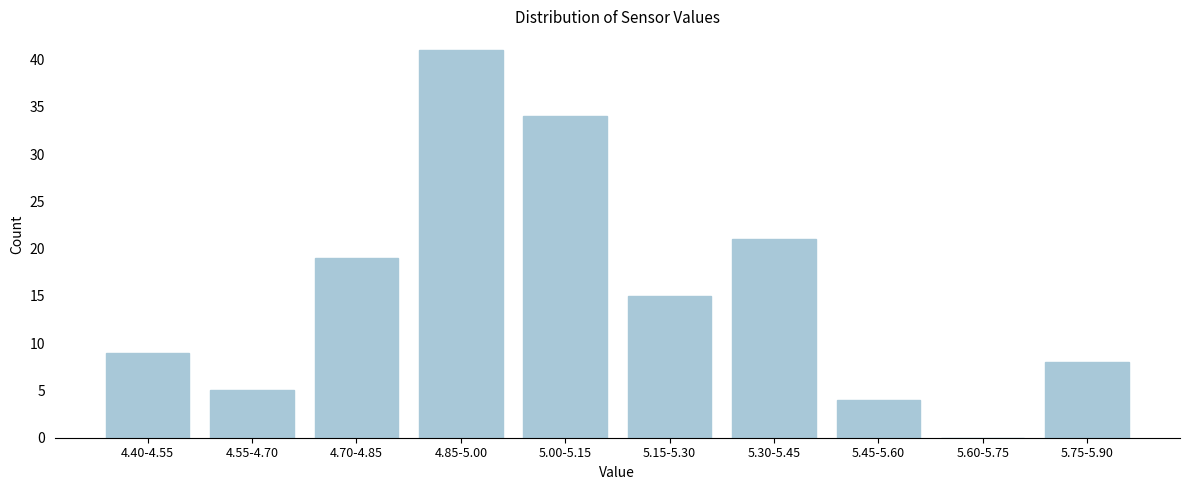

Reading left to right, transcribe all the data shown in this chart.

4.40-4.55=9	4.55-4.70=5	4.70-4.85=19	4.85-5.00=41	5.00-5.15=34	5.15-5.30=15	5.30-5.45=21	5.45-5.60=4	5.60-5.75=0	5.75-5.90=8